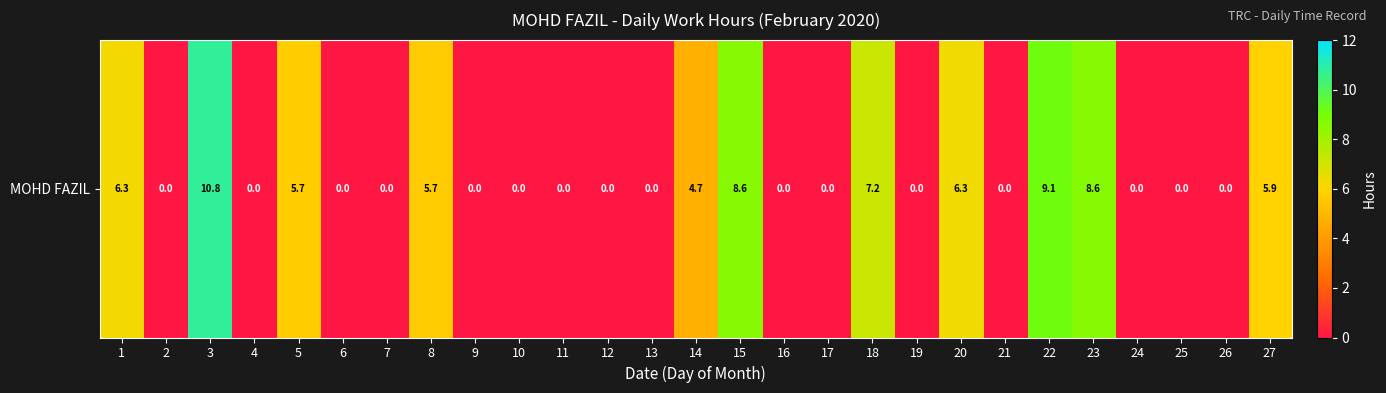

List the labels in order of value, largest first.

3, 22, 23, 15, 18, 20, 1, 27, 5, 8, 14, 2, 4, 6, 7, 9, 10, 11, 12, 13, 16, 17, 19, 21, 24, 25, 26